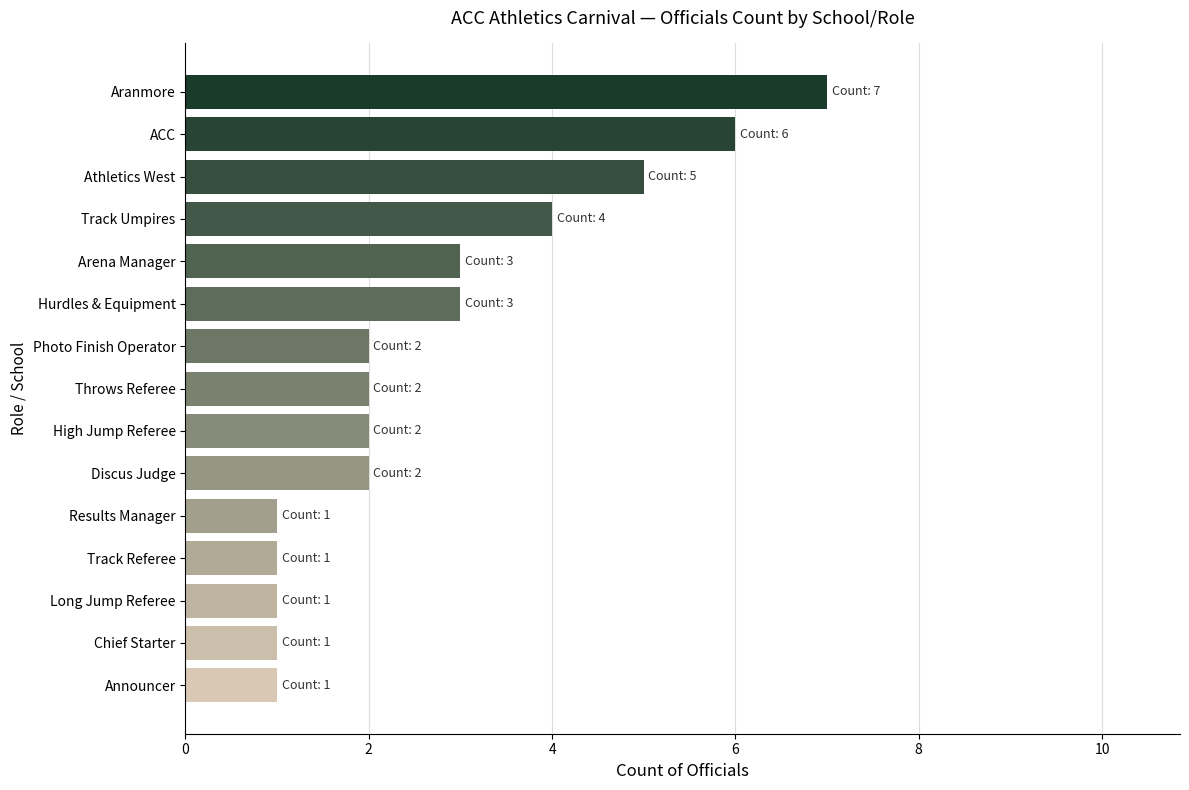

Between Aranmore and Track Referee, which is larger?

Aranmore